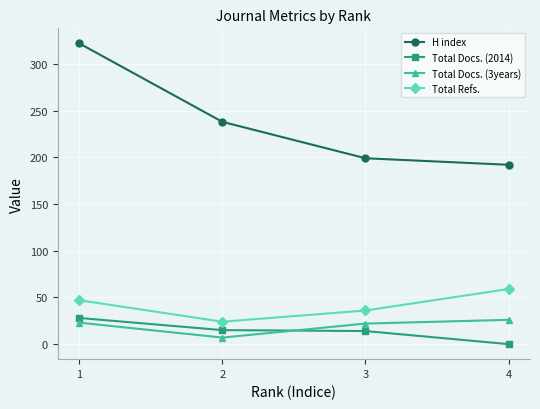

At 4, list the series in order from smallest to largest.

Total Docs. (2014), Total Docs. (3years), Total Refs., H index